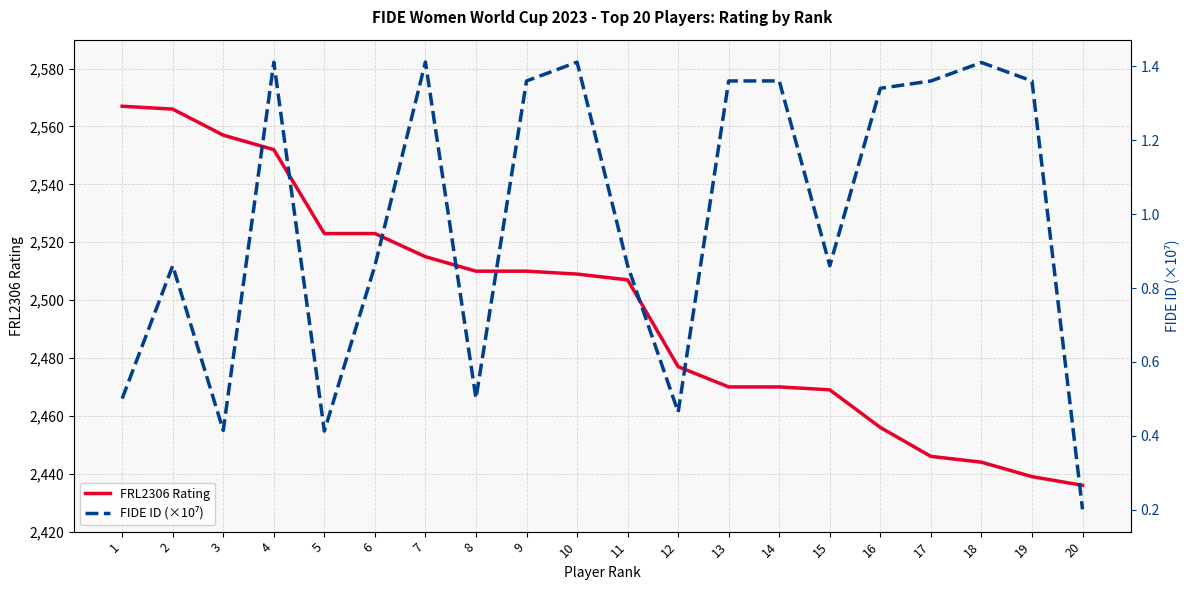

Between 2 and 13, which is larger?

2